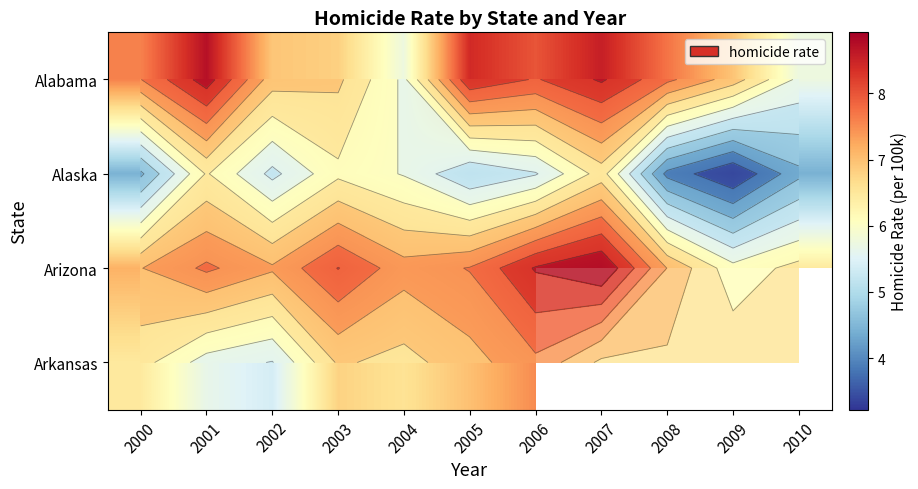

At which label does Arkansas reach its minimum?

2002